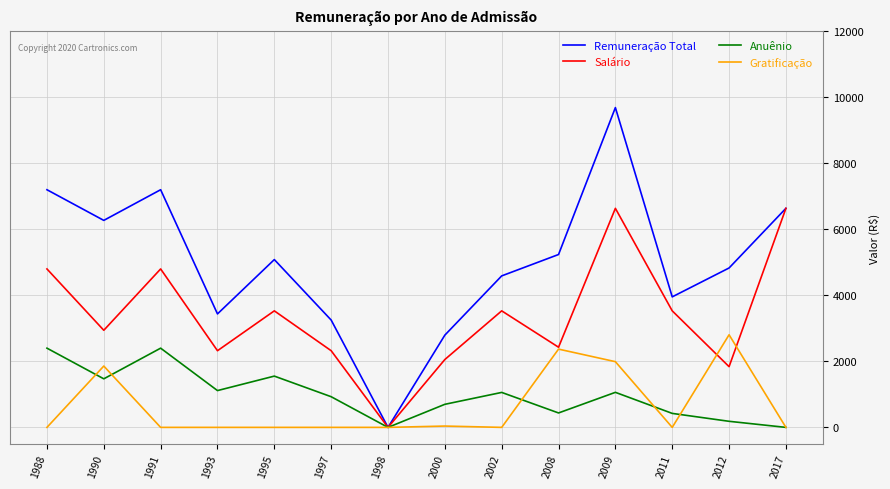

What is the average value of the Salário series?

3382.4